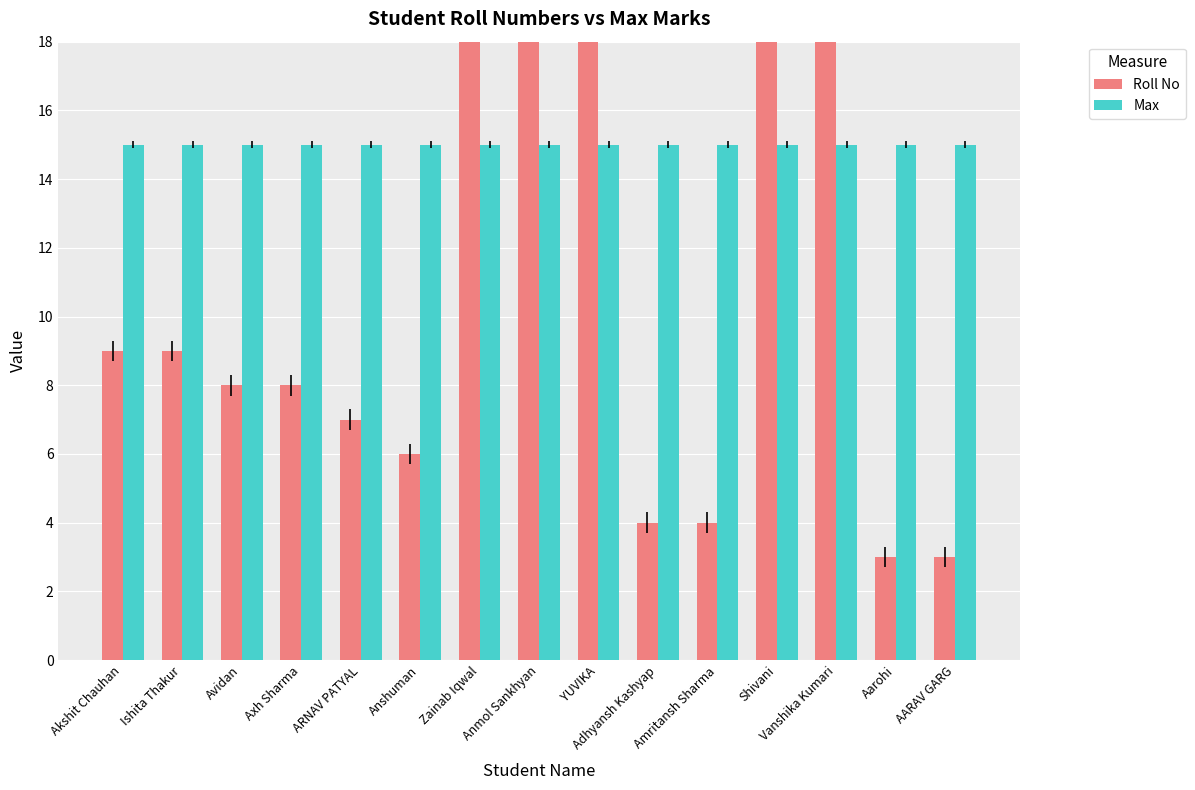

At which category is the sum across all series the highest?

Zainab Iqwal